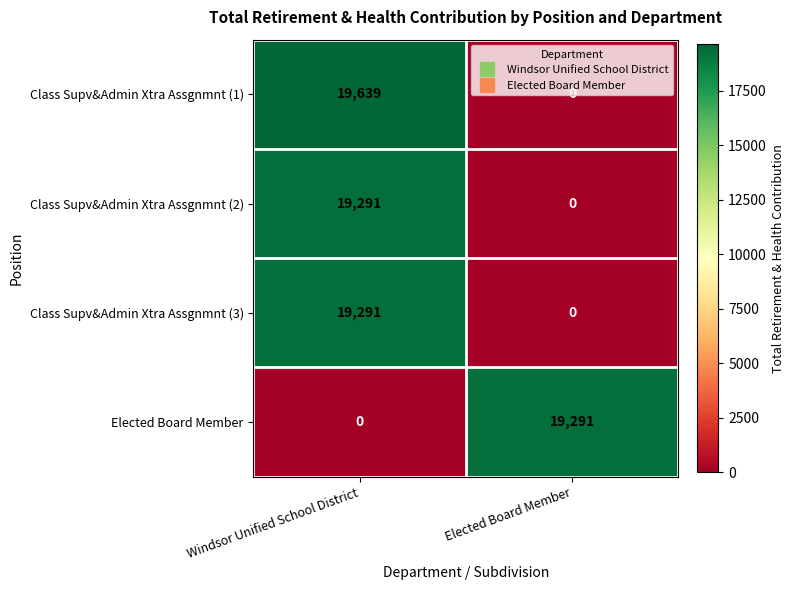

What is the spread (max minus min) of values at Elected Board Member?

19291